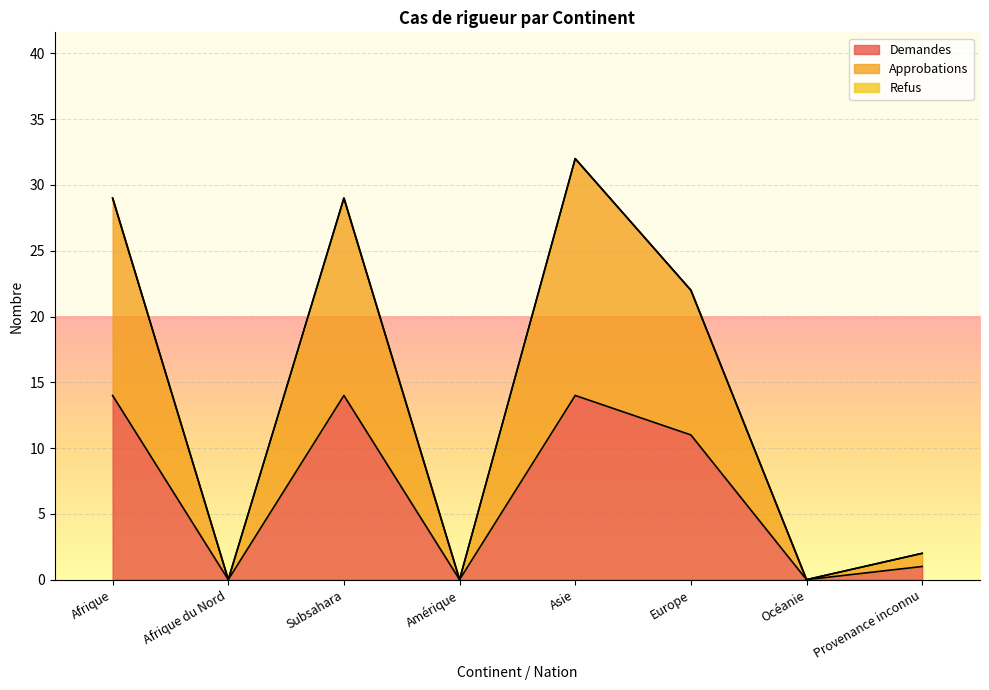

Between Océanie and Europe, which is larger?

Europe